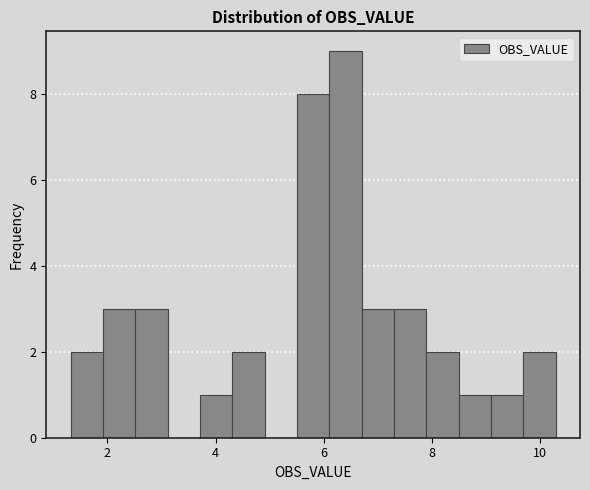

Read against the x-axis, roughly where is the centre of the tallest bar?

6.4